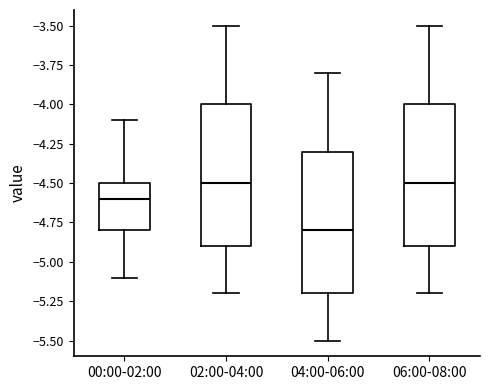

Where does the lower whisker of the box for 04:00-06:00 end on the y-axis? The values are not printed on the chart, so give them approximately, as read against the axis.

-5.5